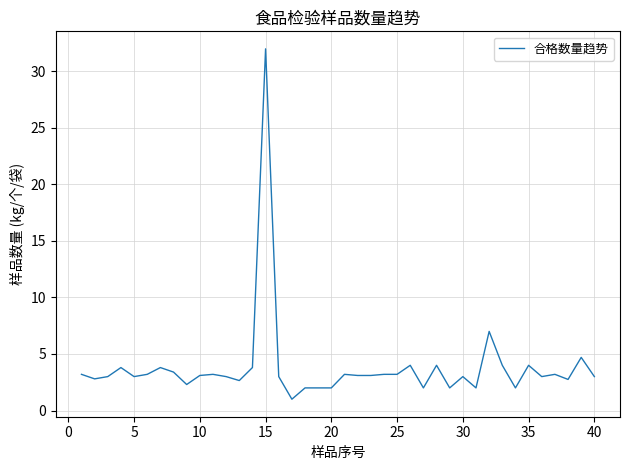

What is the smallest value displayed?

1.0